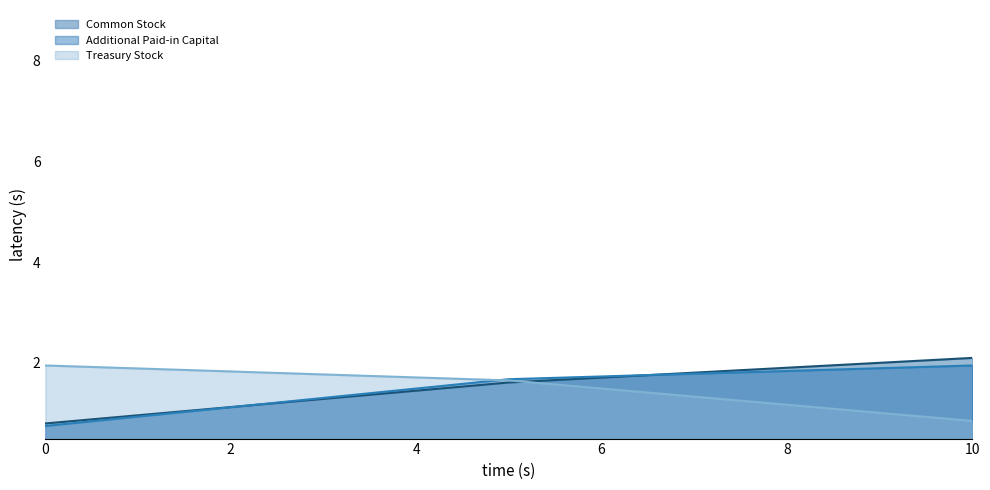

The value of Common Stock at Dec. 31, 2014 is 2.3. True or false?

False